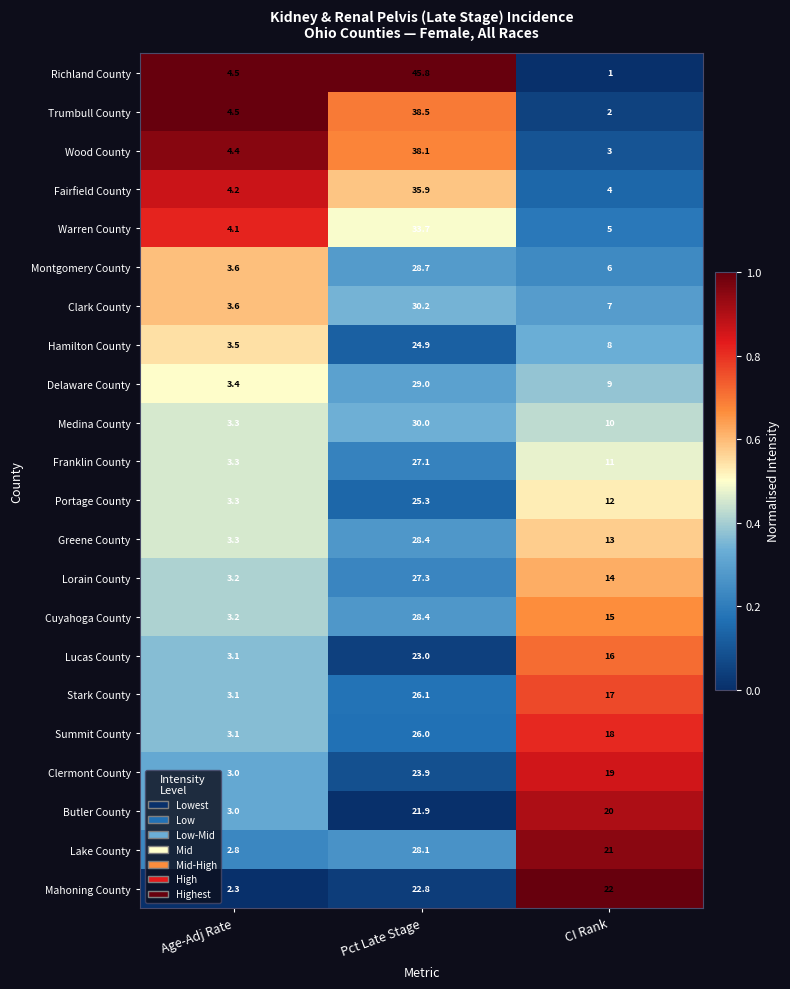

What is the spread (max minus min) of values at Pct Late Stage?

23.9